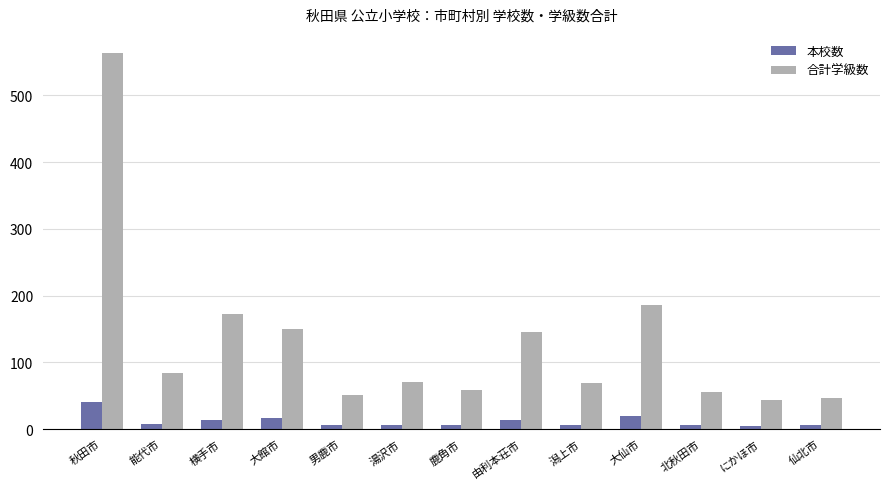

What is the smallest value displayed?

4